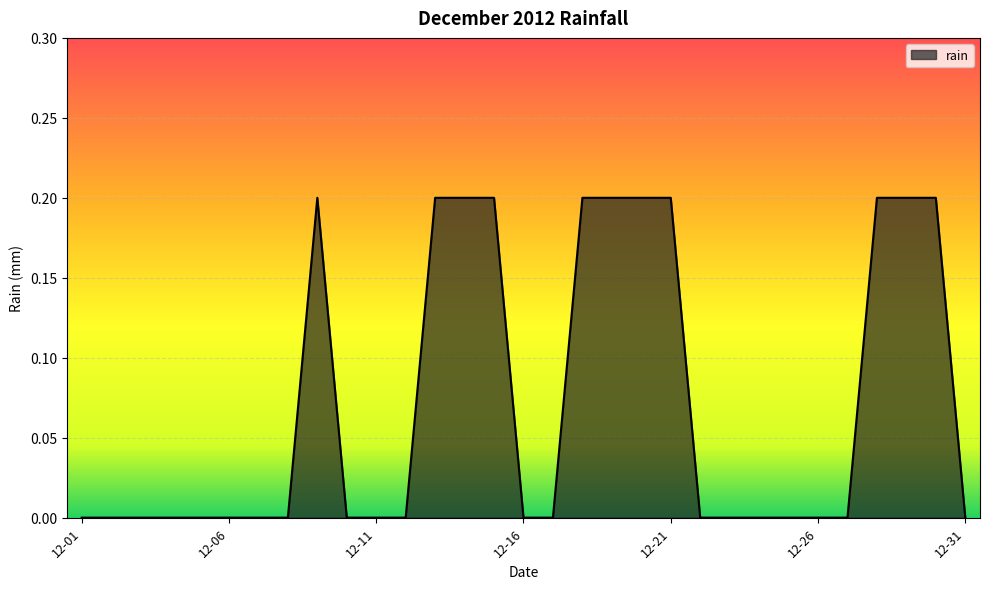

What is the greatest value displayed?

0.2